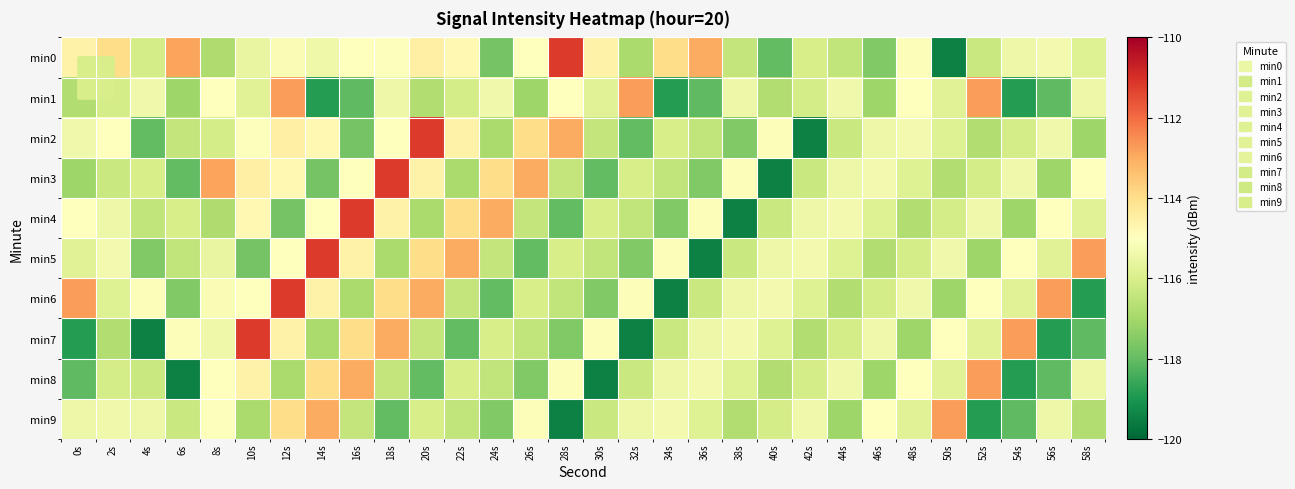

Reading left to right, what are all the values shown in this chart?

min0: 0s=-114.6	2s=-114.0	4s=-116.1	6s=-112.9	8s=-116.8	10s=-115.6	12s=-115.2	14s=-115.4	16s=-115.0	18s=-115.1	20s=-114.5	22s=-114.8	24s=-117.8	26s=-115.0	28s=-111.2	30s=-114.6	32s=-116.9	34s=-114.0	36s=-113.0	38s=-116.4	40s=-118.0	42s=-116.0	44s=-116.5	46s=-117.6	48s=-115.1	50s=-119.5	52s=-116.3	54s=-115.4	56s=-115.3	58s=-115.9
min1: 0s=-116.8	2s=-116.1	4s=-115.4	6s=-117.1	8s=-115.0	10s=-115.8	12s=-112.8	14s=-118.9	16s=-118.1	18s=-115.5	20s=-116.8	22s=-116.1	24s=-115.4	26s=-117.1	28s=-115.0	30s=-115.8	32s=-112.8	34s=-118.9	36s=-118.1	38s=-115.5	40s=-116.8	42s=-116.1	44s=-115.4	46s=-117.1	48s=-115.0	50s=-115.8	52s=-112.8	54s=-118.9	56s=-118.1	58s=-115.5
min2: 0s=-115.4	2s=-115.0	4s=-118.0	6s=-116.4	8s=-116.1	10s=-115.1	12s=-114.5	14s=-114.8	16s=-117.8	18s=-115.0	20s=-111.2	22s=-114.6	24s=-116.9	26s=-114.0	28s=-113.0	30s=-116.4	32s=-118.0	34s=-116.0	36s=-116.5	38s=-117.6	40s=-115.1	42s=-119.5	44s=-116.3	46s=-115.4	48s=-115.3	50s=-115.9	52s=-116.8	54s=-116.1	56s=-115.4	58s=-117.1
min3: 0s=-117.1	2s=-116.3	4s=-116.0	6s=-118.0	8s=-112.9	10s=-114.5	12s=-114.8	14s=-117.8	16s=-115.0	18s=-111.2	20s=-114.6	22s=-116.9	24s=-114.0	26s=-113.0	28s=-116.4	30s=-118.0	32s=-116.0	34s=-116.5	36s=-117.6	38s=-115.1	40s=-119.5	42s=-116.3	44s=-115.4	46s=-115.3	48s=-115.9	50s=-116.8	52s=-116.1	54s=-115.4	56s=-117.1	58s=-115.0
min4: 0s=-115.0	2s=-115.4	4s=-116.5	6s=-116.0	8s=-116.8	10s=-114.8	12s=-117.8	14s=-115.0	16s=-111.2	18s=-114.6	20s=-116.9	22s=-114.0	24s=-113.0	26s=-116.4	28s=-118.0	30s=-116.0	32s=-116.5	34s=-117.6	36s=-115.1	38s=-119.5	40s=-116.3	42s=-115.4	44s=-115.3	46s=-115.9	48s=-116.8	50s=-116.1	52s=-115.4	54s=-117.1	56s=-115.0	58s=-115.8
min5: 0s=-115.8	2s=-115.3	4s=-117.6	6s=-116.5	8s=-115.6	10s=-117.8	12s=-115.0	14s=-111.2	16s=-114.6	18s=-116.9	20s=-114.0	22s=-113.0	24s=-116.4	26s=-118.0	28s=-116.0	30s=-116.5	32s=-117.6	34s=-115.1	36s=-119.5	38s=-116.3	40s=-115.4	42s=-115.3	44s=-115.9	46s=-116.8	48s=-116.1	50s=-115.4	52s=-117.1	54s=-115.0	56s=-115.8	58s=-112.8
min6: 0s=-112.8	2s=-115.9	4s=-115.1	6s=-117.6	8s=-115.2	10s=-115.0	12s=-111.2	14s=-114.6	16s=-116.9	18s=-114.0	20s=-113.0	22s=-116.4	24s=-118.0	26s=-116.0	28s=-116.5	30s=-117.6	32s=-115.1	34s=-119.5	36s=-116.3	38s=-115.4	40s=-115.3	42s=-115.9	44s=-116.8	46s=-116.1	48s=-115.4	50s=-117.1	52s=-115.0	54s=-115.8	56s=-112.8	58s=-118.9
min7: 0s=-118.9	2s=-116.8	4s=-119.5	6s=-115.1	8s=-115.4	10s=-111.2	12s=-114.6	14s=-116.9	16s=-114.0	18s=-113.0	20s=-116.4	22s=-118.0	24s=-116.0	26s=-116.5	28s=-117.6	30s=-115.1	32s=-119.5	34s=-116.3	36s=-115.4	38s=-115.3	40s=-115.9	42s=-116.8	44s=-116.1	46s=-115.4	48s=-117.1	50s=-115.0	52s=-115.8	54s=-112.8	56s=-118.9	58s=-118.1
min8: 0s=-118.1	2s=-116.1	4s=-116.3	6s=-119.5	8s=-115.0	10s=-114.6	12s=-116.9	14s=-114.0	16s=-113.0	18s=-116.4	20s=-118.0	22s=-116.0	24s=-116.5	26s=-117.6	28s=-115.1	30s=-119.5	32s=-116.3	34s=-115.4	36s=-115.3	38s=-115.9	40s=-116.8	42s=-116.1	44s=-115.4	46s=-117.1	48s=-115.0	50s=-115.8	52s=-112.8	54s=-118.9	56s=-118.1	58s=-115.5
min9: 0s=-115.5	2s=-115.4	4s=-115.4	6s=-116.3	8s=-115.1	10s=-116.9	12s=-114.0	14s=-113.0	16s=-116.4	18s=-118.0	20s=-116.0	22s=-116.5	24s=-117.6	26s=-115.1	28s=-119.5	30s=-116.3	32s=-115.4	34s=-115.3	36s=-115.9	38s=-116.8	40s=-116.1	42s=-115.4	44s=-117.1	46s=-115.0	48s=-115.8	50s=-112.8	52s=-118.9	54s=-118.1	56s=-115.5	58s=-116.8